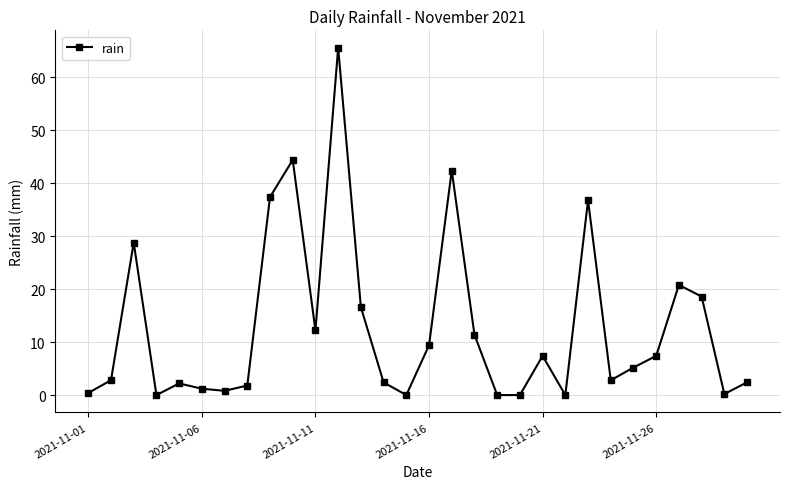

True or false: the data has more than 1 interior local peaks.

True